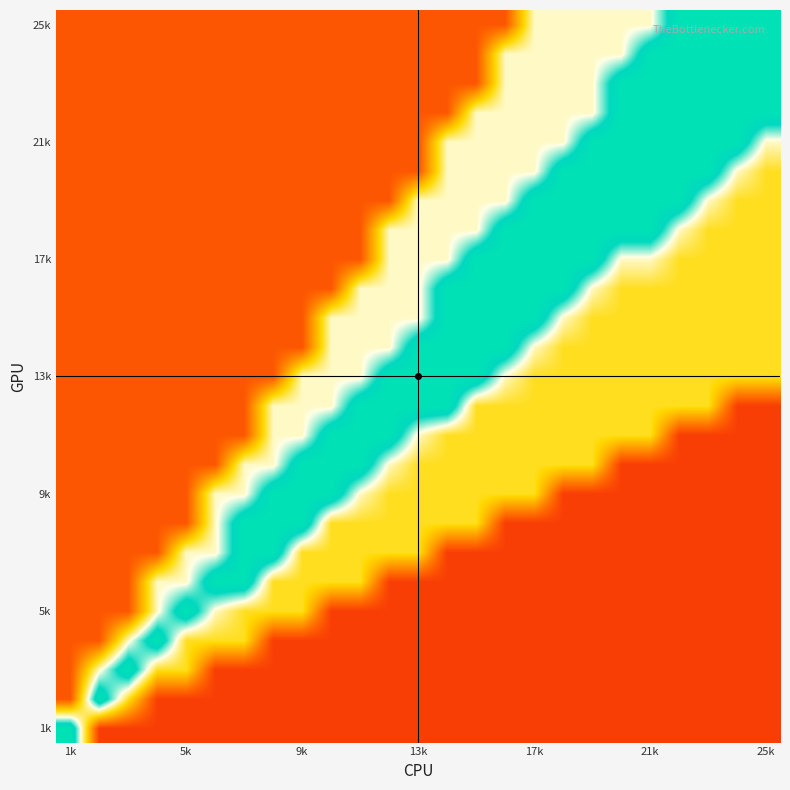

How many categories are shown in the chart?

25